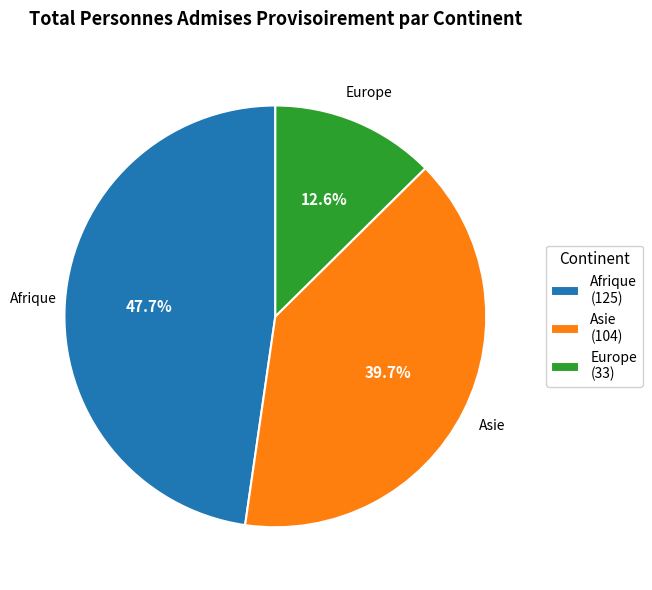

What is the ratio of the value at Europe (33) to the value at Asie (104)?

0.3